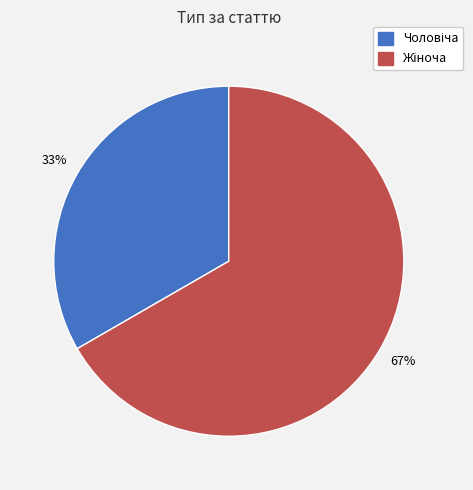

Is there any slice that represents more than half of the pie?

Yes